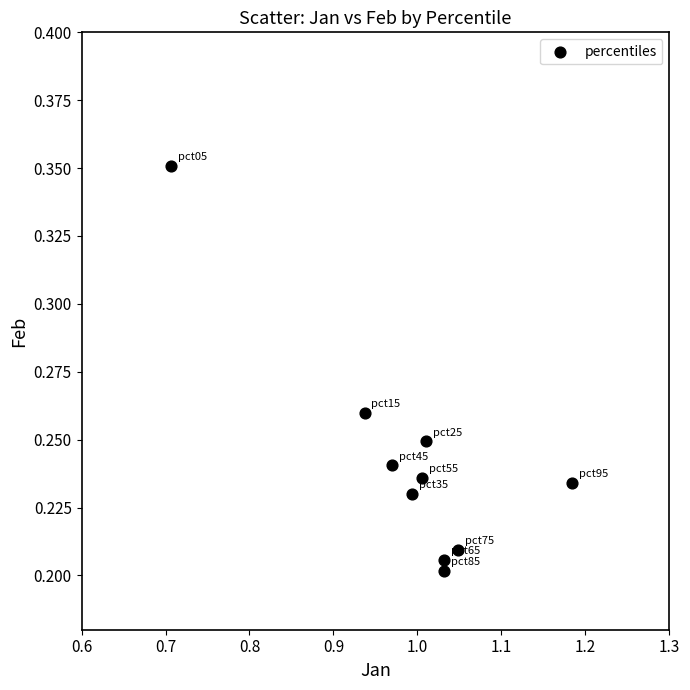

What is the range of X values (max minus min)?

0.5